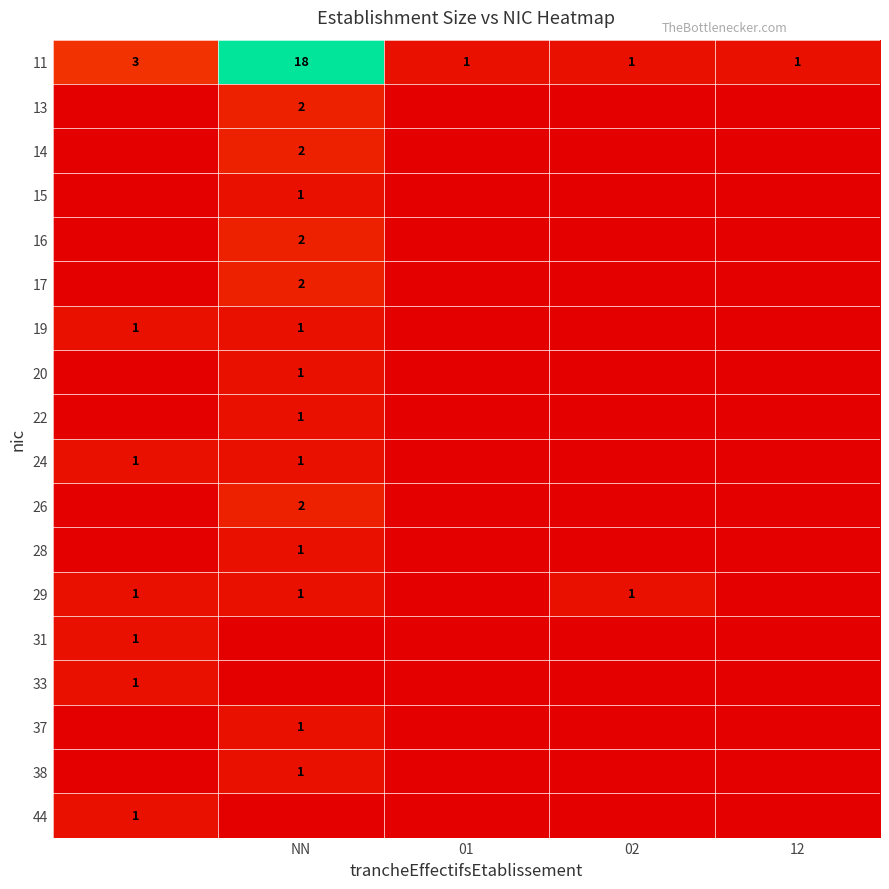

The value of 14 at 12 is 0. True or false?

True